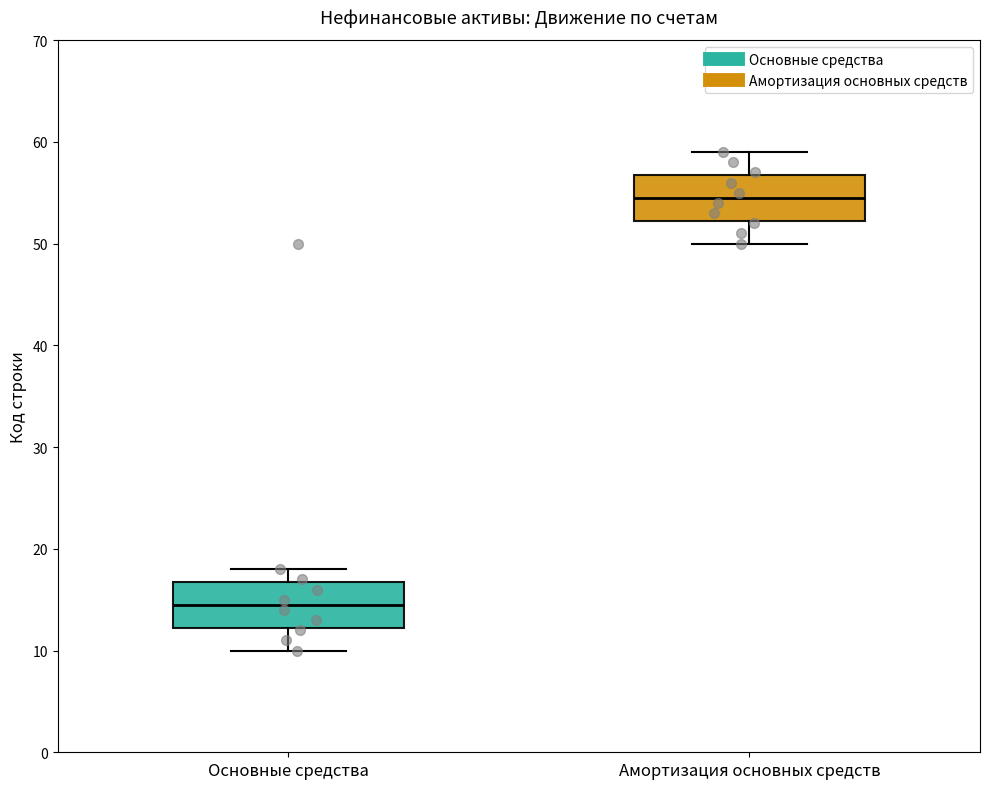

Reading left to right, read every box against the y-axis: the position of its median line, the range the box covers, and the ends of its whiskers. The values are not printed on the chart, so give them approximately, as read against the axis.

Основные средства: median 15, box 12 to 17, whiskers 10 to 18
Амортизация основных средств: median 55, box 52 to 57, whiskers 50 to 59